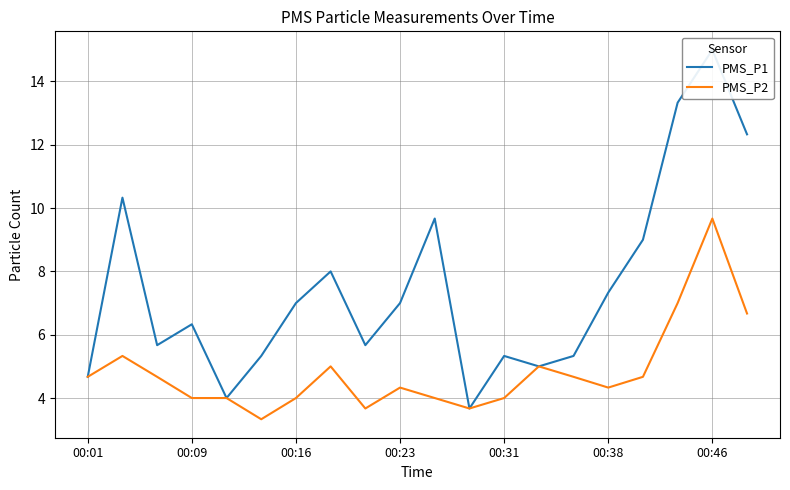

What is the lowest value of the PMS_P2 series?

3.3